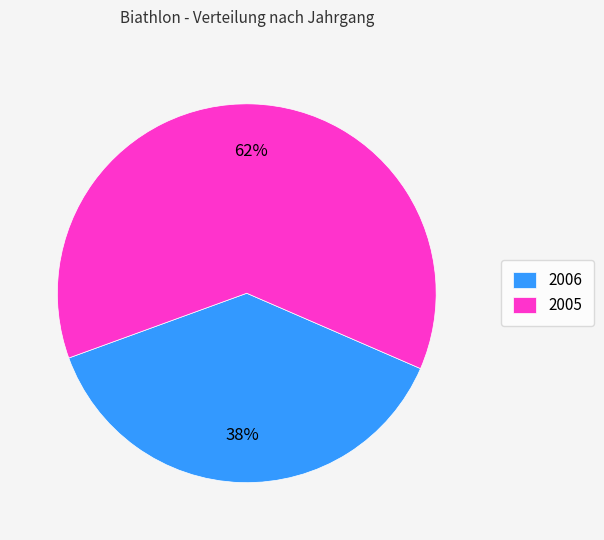

Approximately how many times larger is the value at 2005 compared to 2006?

1.6